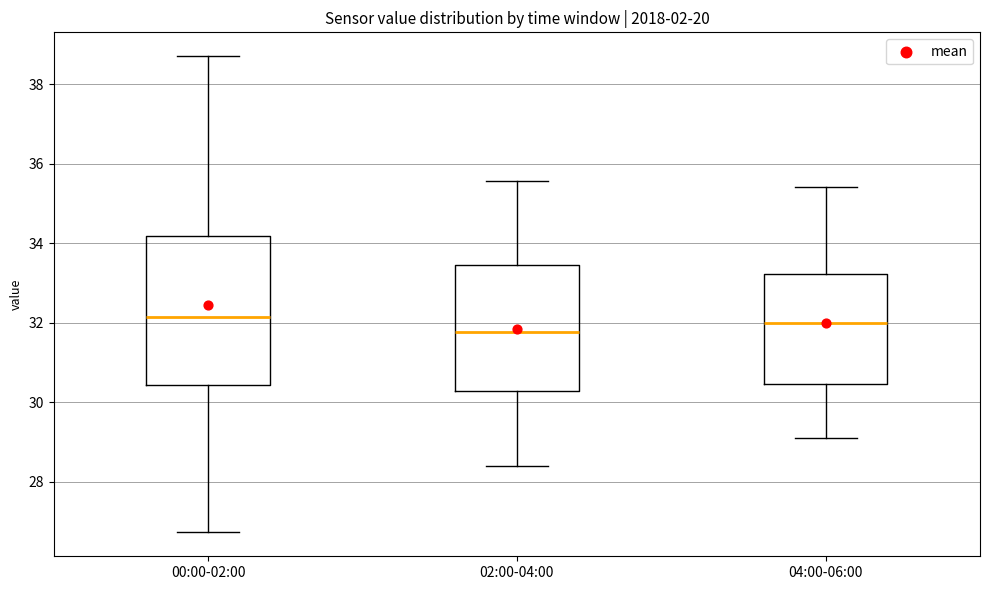

Where does the lower whisker of the box for 00:00-02:00 end on the y-axis? The values are not printed on the chart, so give them approximately, as read against the axis.

26.8